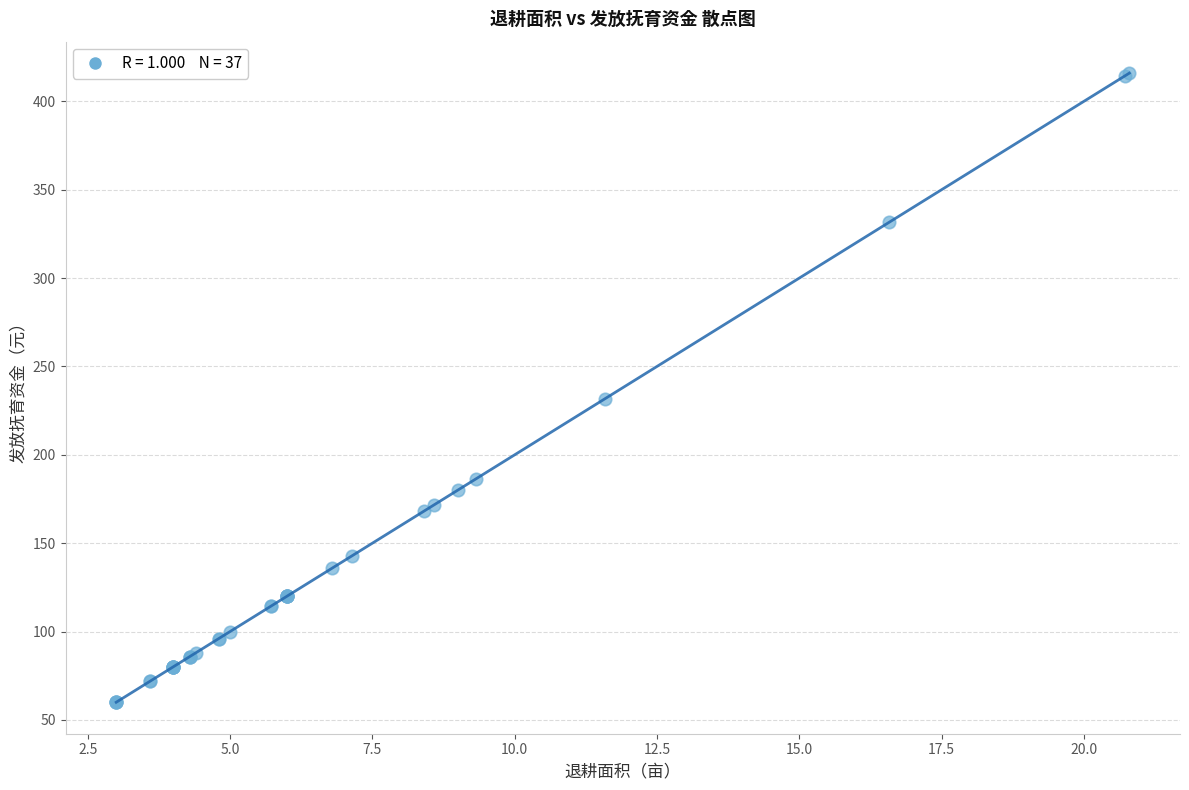

What Y value in the scatter plot is closest to 238?

231.8